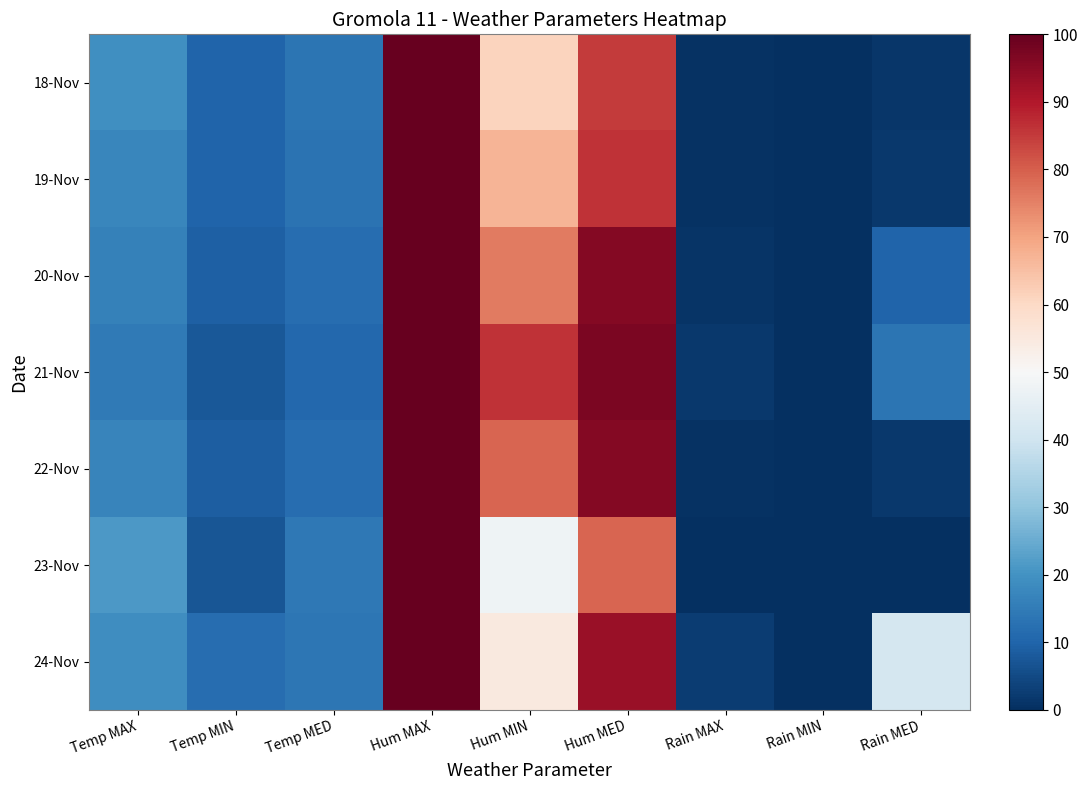

Which series has the largest total across all categories?

24-Nov